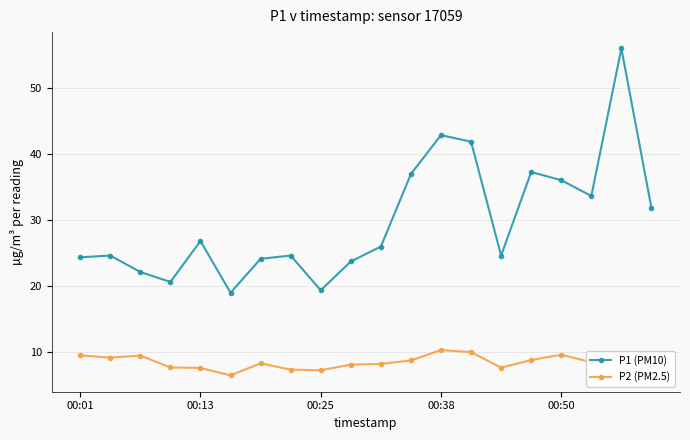

Rank the series by their maximum value, from highest to lowest.

P1 (PM10), P2 (PM2.5)